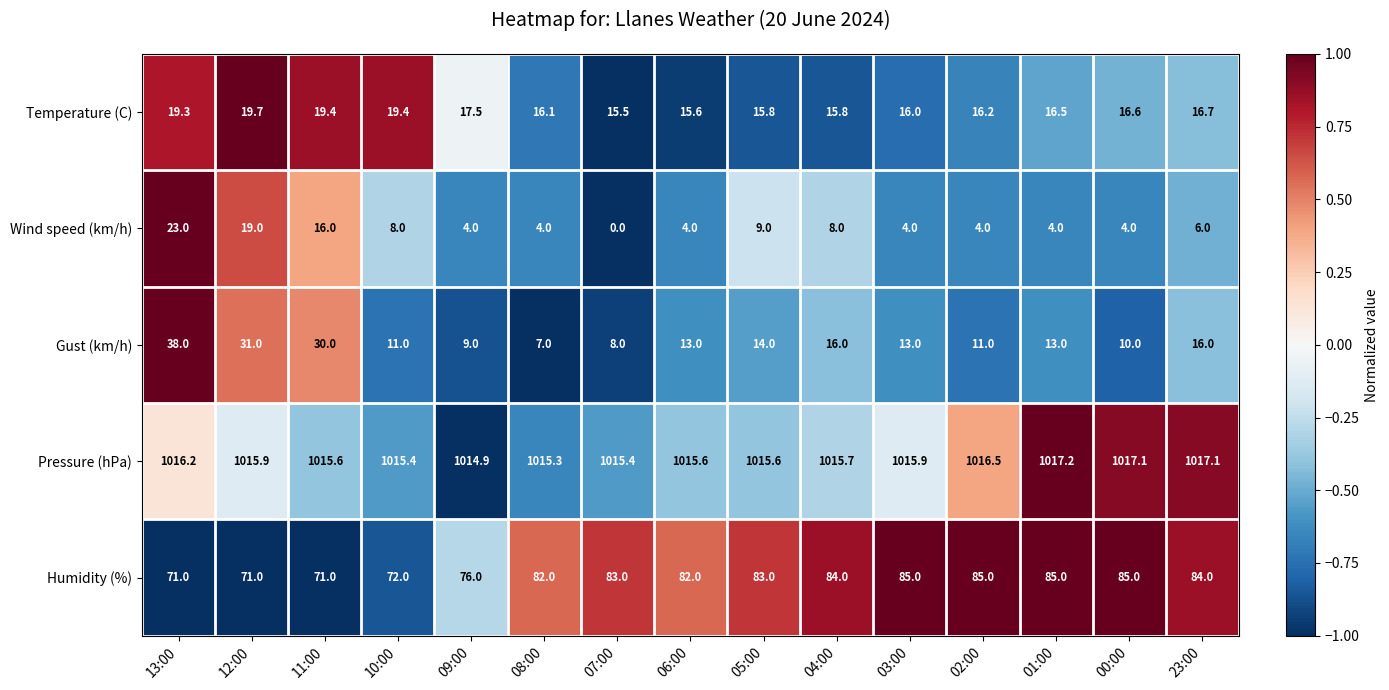

At 12:00, list the series in order from smallest to largest.

Wind speed (km/h), Temperature (C), Gust (km/h), Humidity (%), Pressure (hPa)